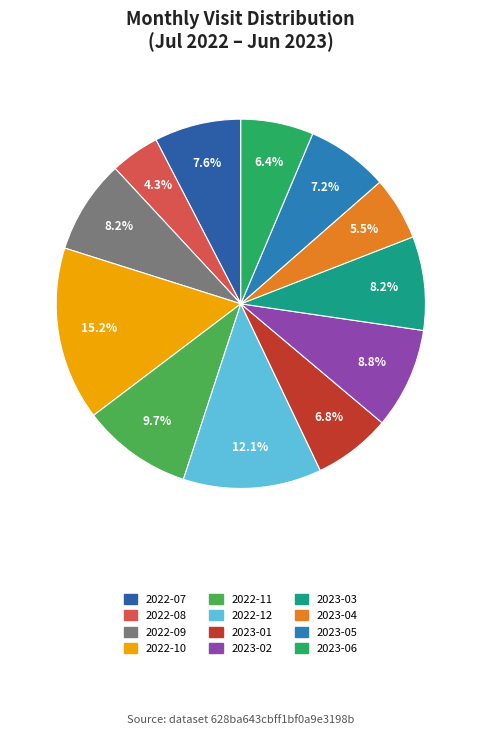

What is the change in value from 2022-09 to 2023-02?

+3